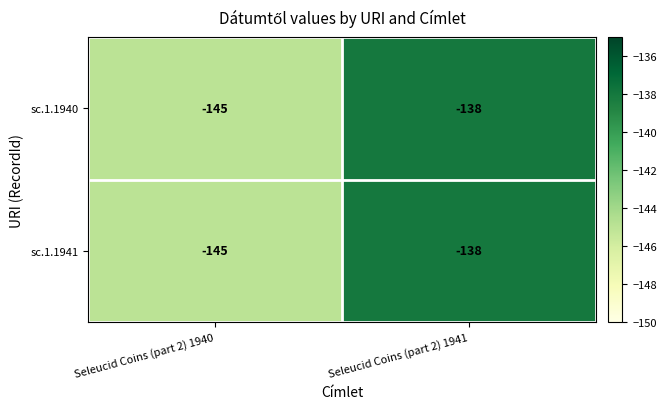

Reading right to left, what are all the values shown in this chart?

sc.1.1940: -138	-145
sc.1.1941: -138	-145